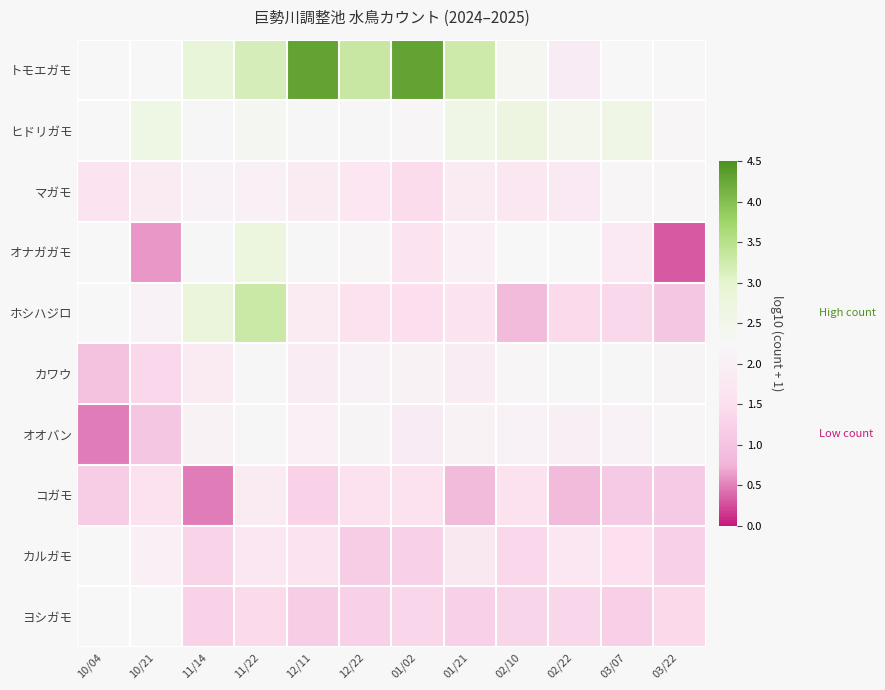

How many values in the カワウ series exceed 2?

7